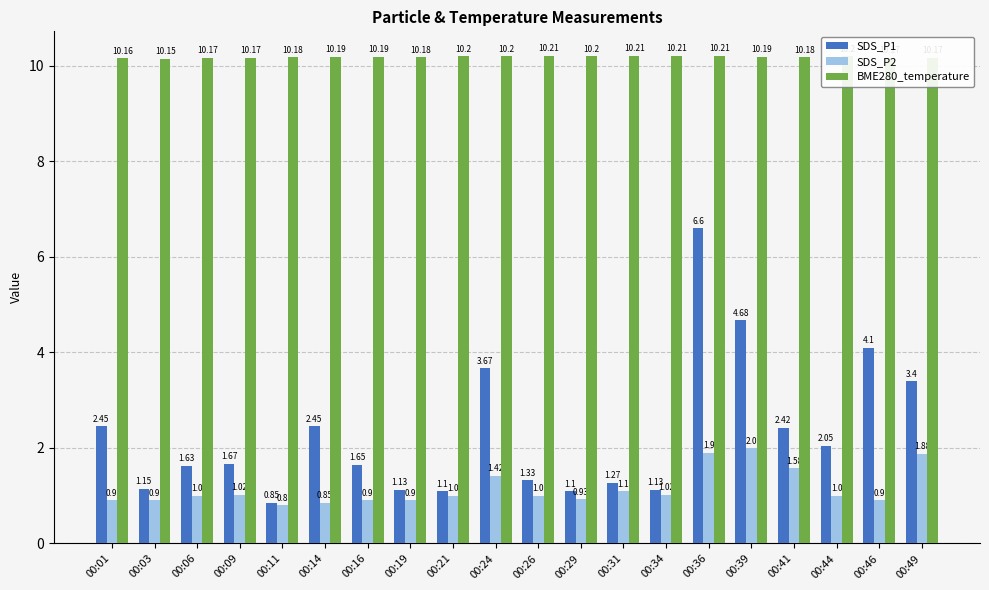

Are the bars horizontal?

No